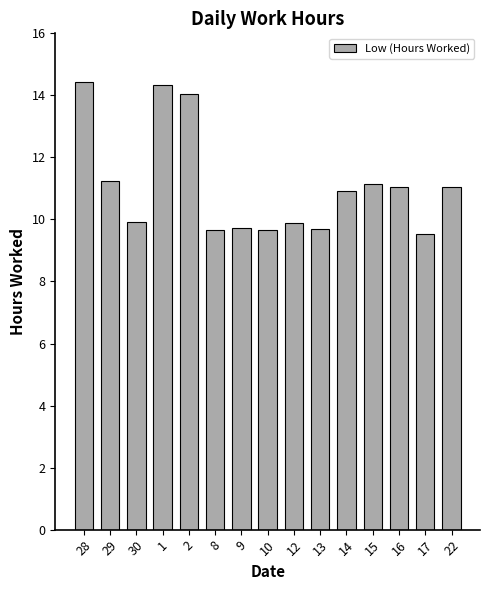

Is it true that the value at 12 is 3.4?

False